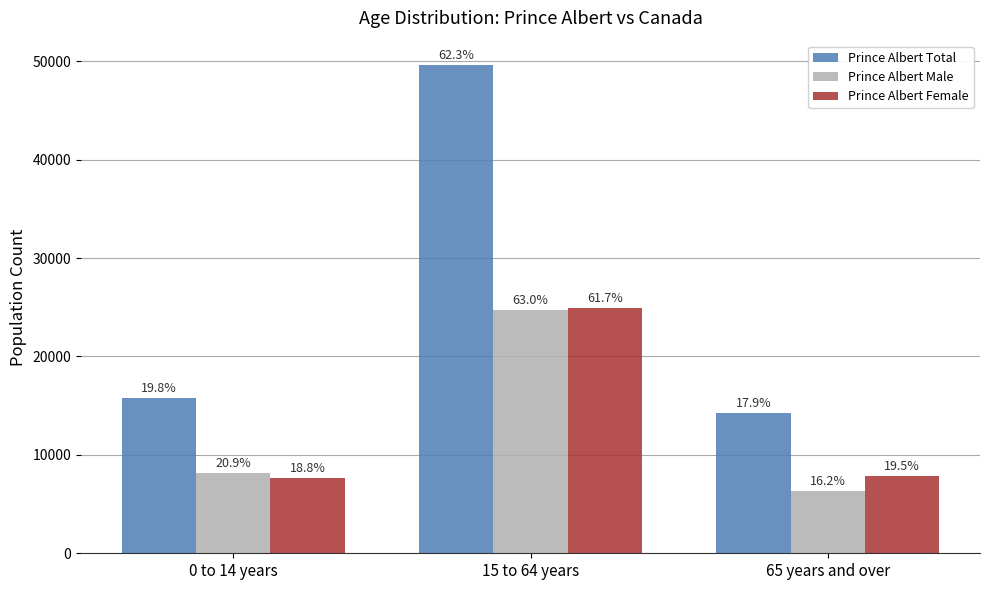

The Prince Albert Total series shows 49610 at 15 to 64 years. True or false?

True